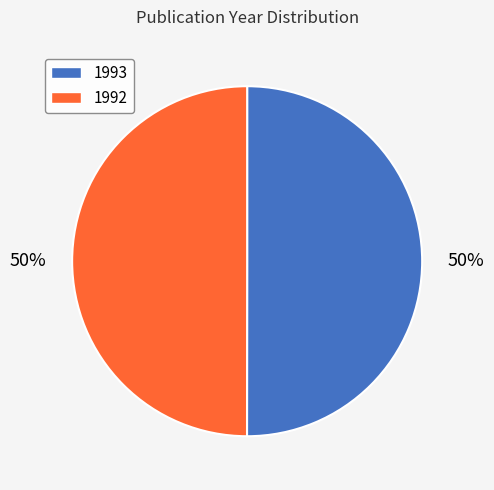

Is it true that 1993 is 50% of the pie?

True